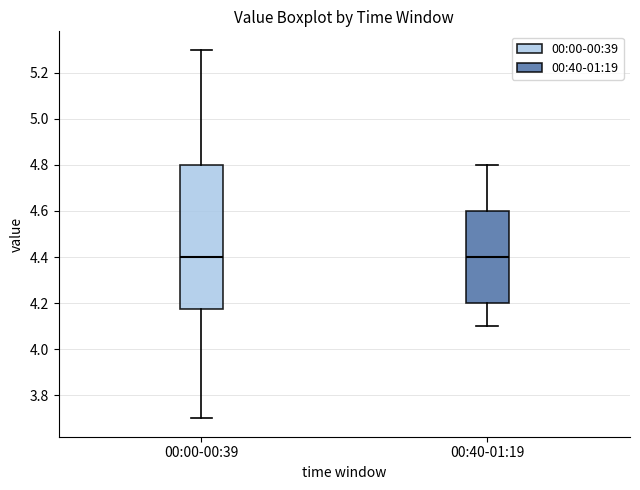

Where does the median line of the box for 00:00-00:39 sit on the y-axis? The values are not printed on the chart, so give them approximately, as read against the axis.

4.40